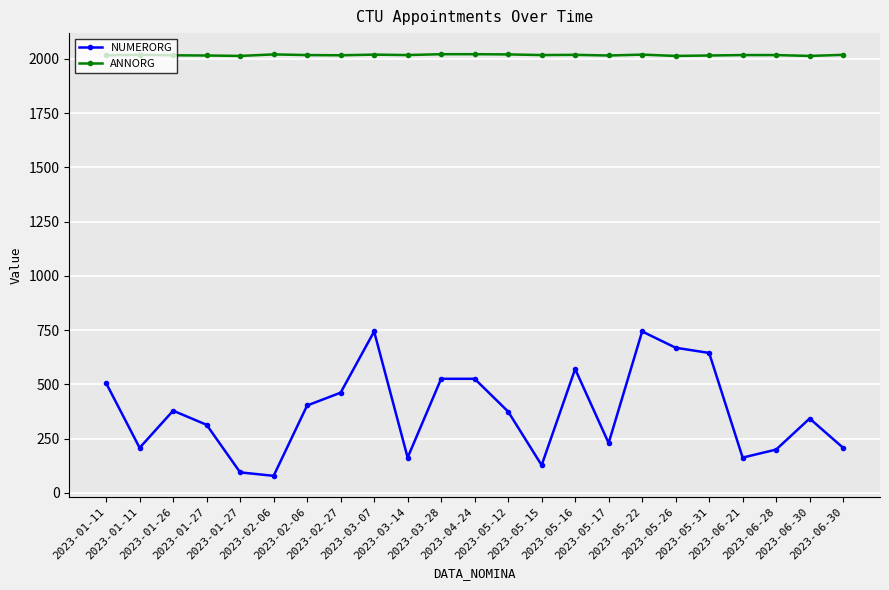

How many series are shown in this chart?

2